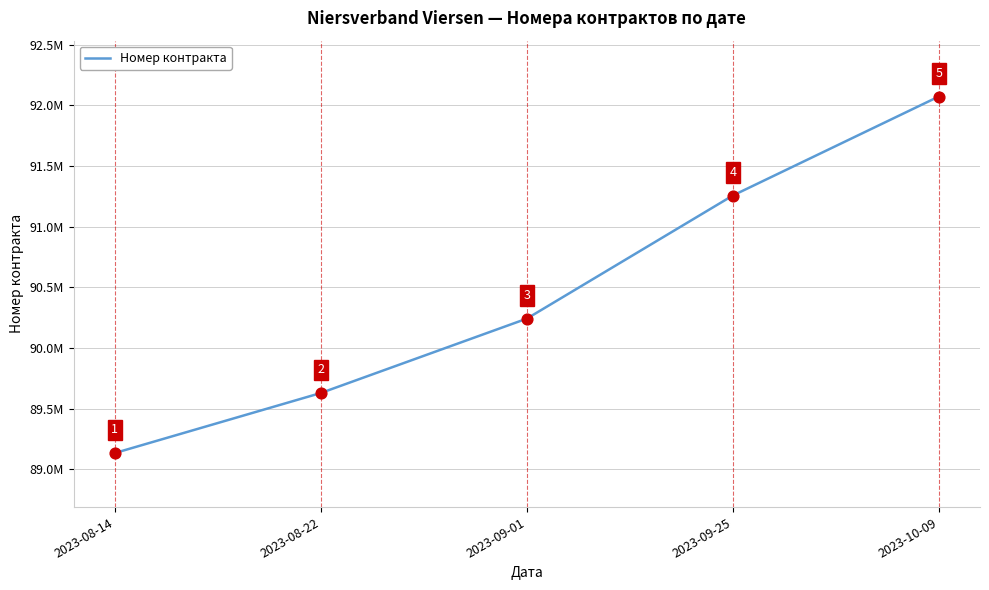

What is the change in value from 2023-08-14 to 2023-09-01?

+1107911